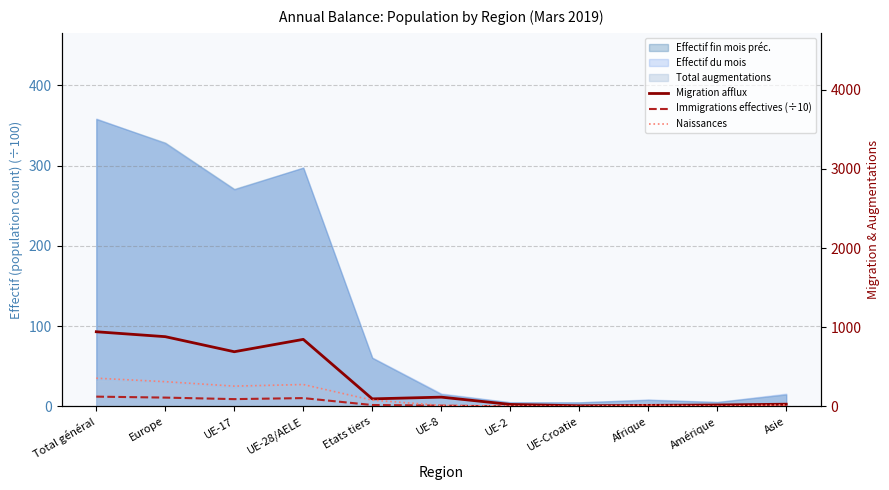

Between UE-8 and UE-2, which series saw the biggest shift?

Migration afflux